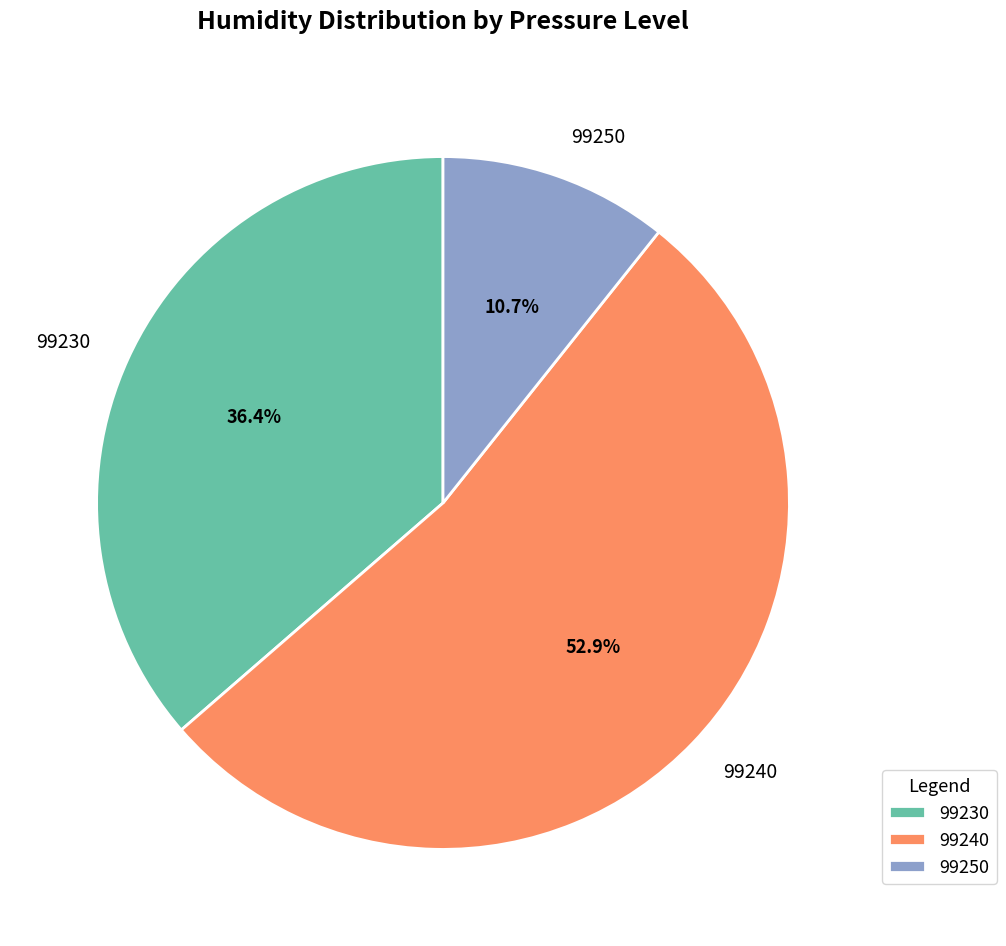

Which category has the smallest portion of the pie?

99250